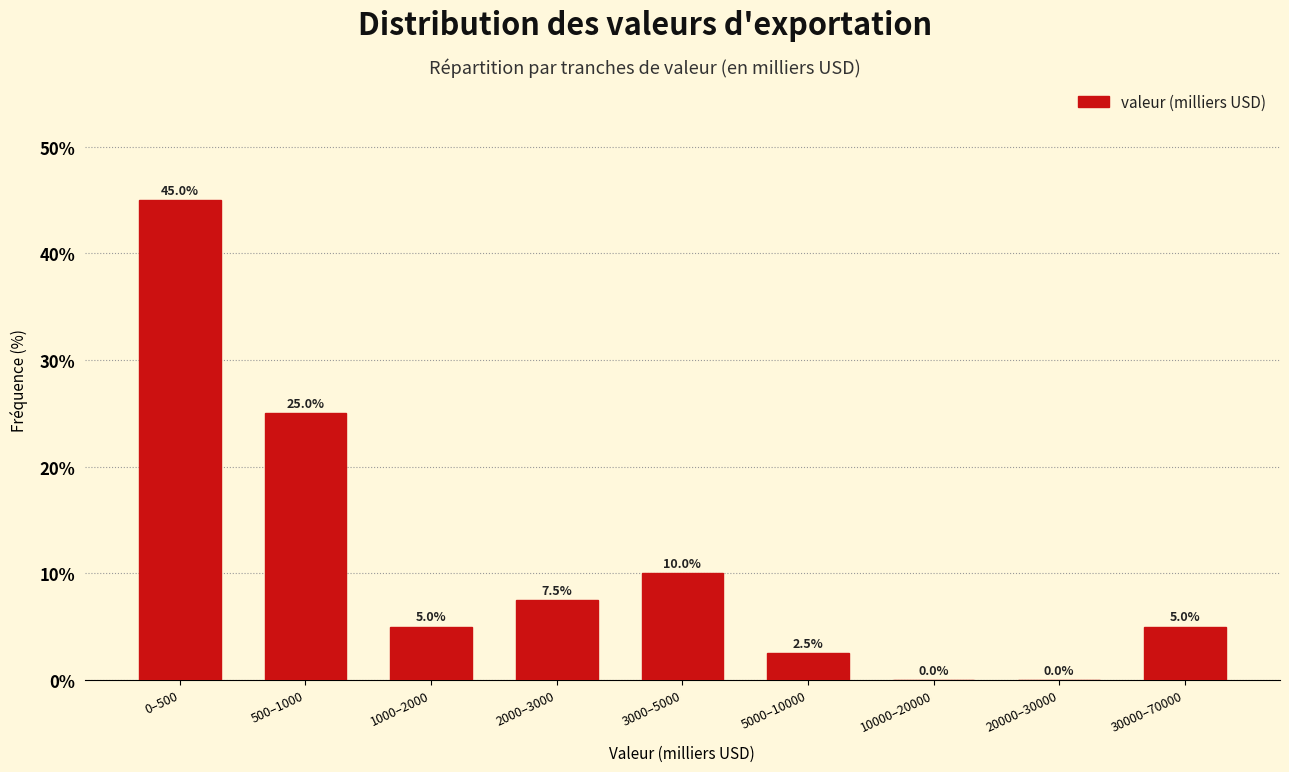

Reading left to right, extract all data points from this chart.

0–500=45.0	500–1000=25.0	1000–2000=5.0	2000–3000=7.5	3000–5000=10.0	5000–10000=2.5	10000–20000=0.0	20000–30000=0.0	30000–70000=5.0